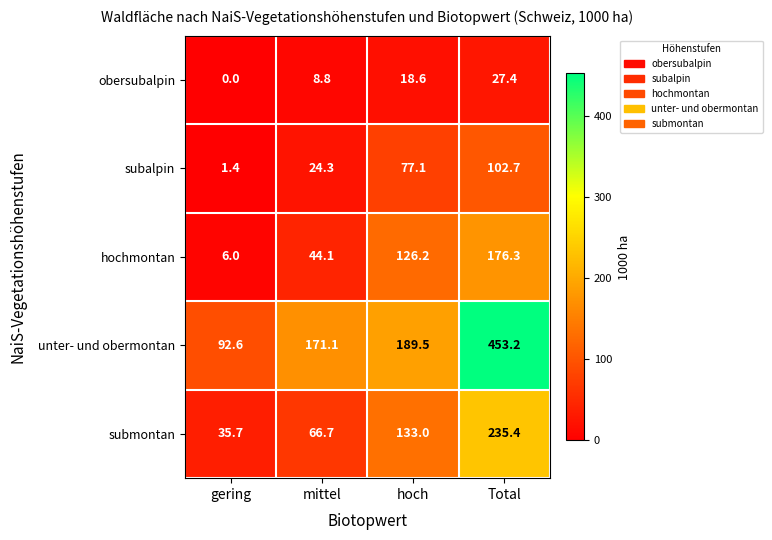

Where does the hochmontan series first go above 126?

hoch